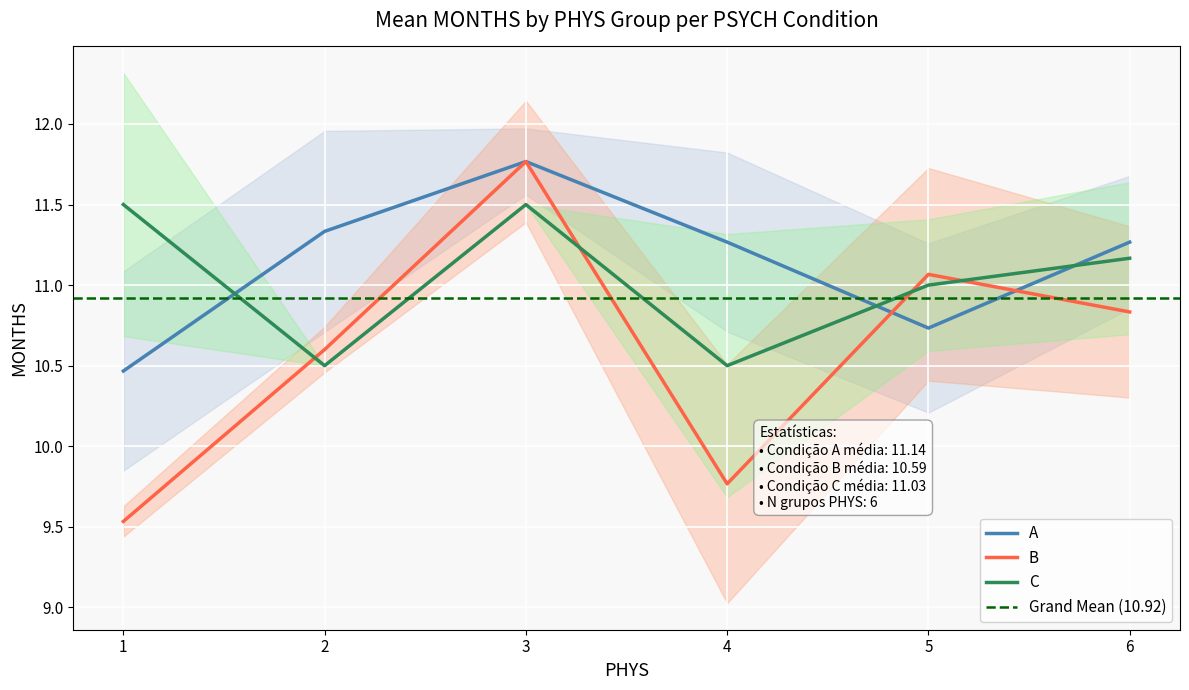

List the labels in order of B value, smallest first.

1, 4, 2, 6, 5, 3